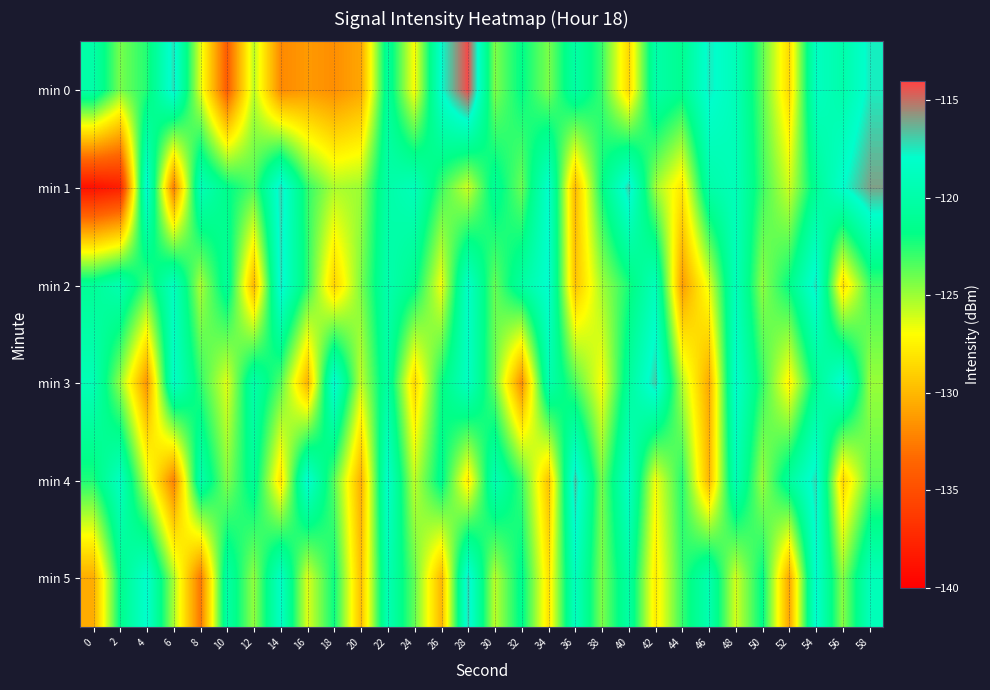

Which label corresponds to the largest value in the chart?

28